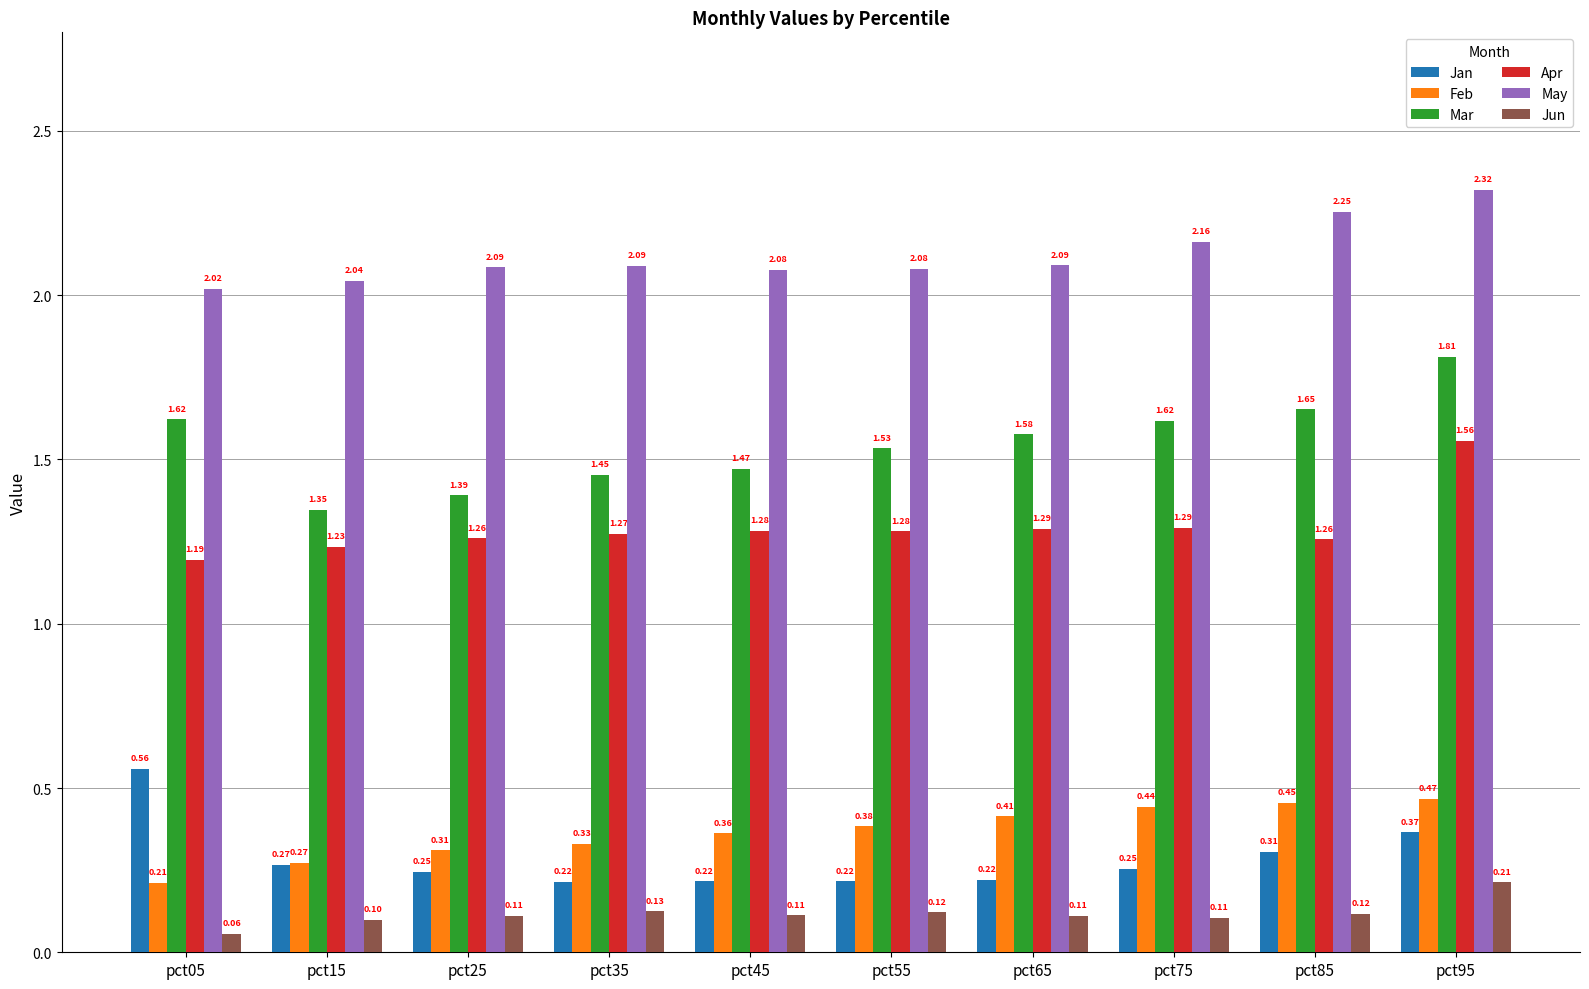

List the series in order of their peak value, highest first.

May, Mar, Apr, Jan, Feb, Jun